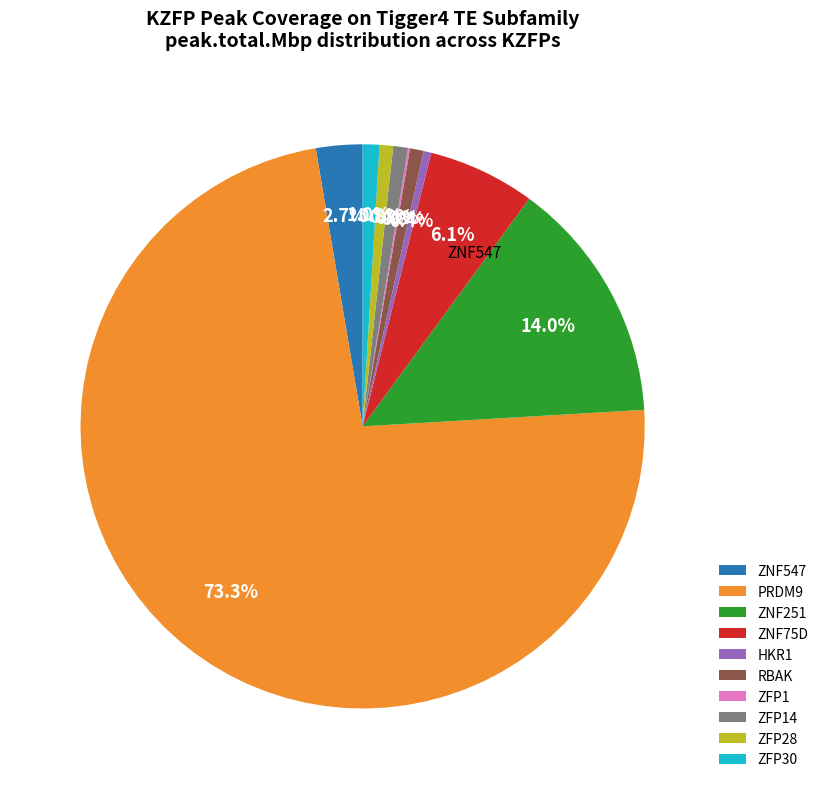

Does any single category account for the majority?

Yes